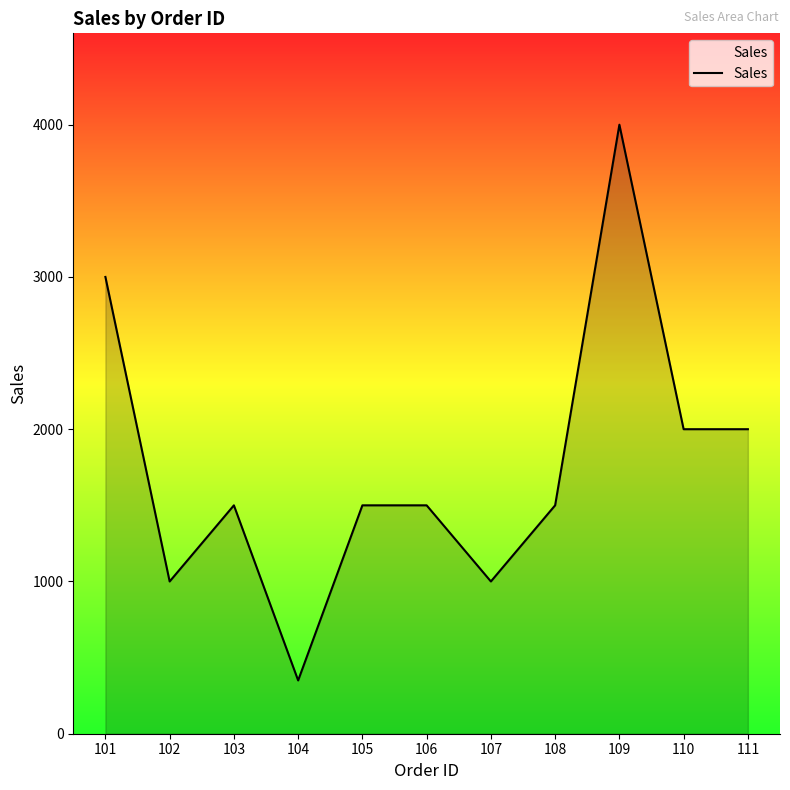

Which label corresponds to the largest value in the chart?

109